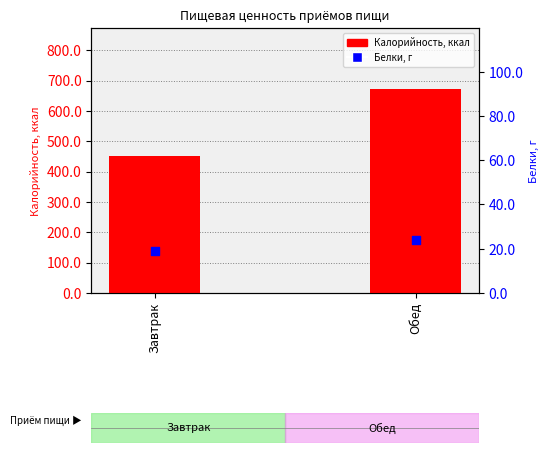

Which series has the largest total across all categories?

Калорийность